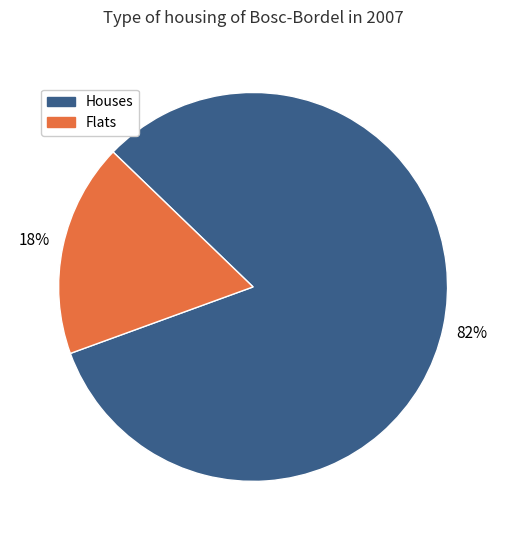

To the nearest percent, what is the difference between the largest and smallest slice percentages?

64%